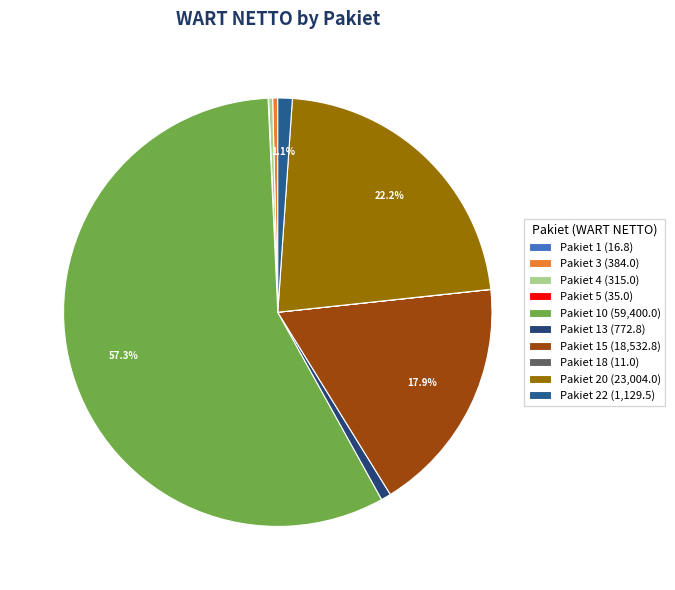

How many segments does this pie chart have?

10